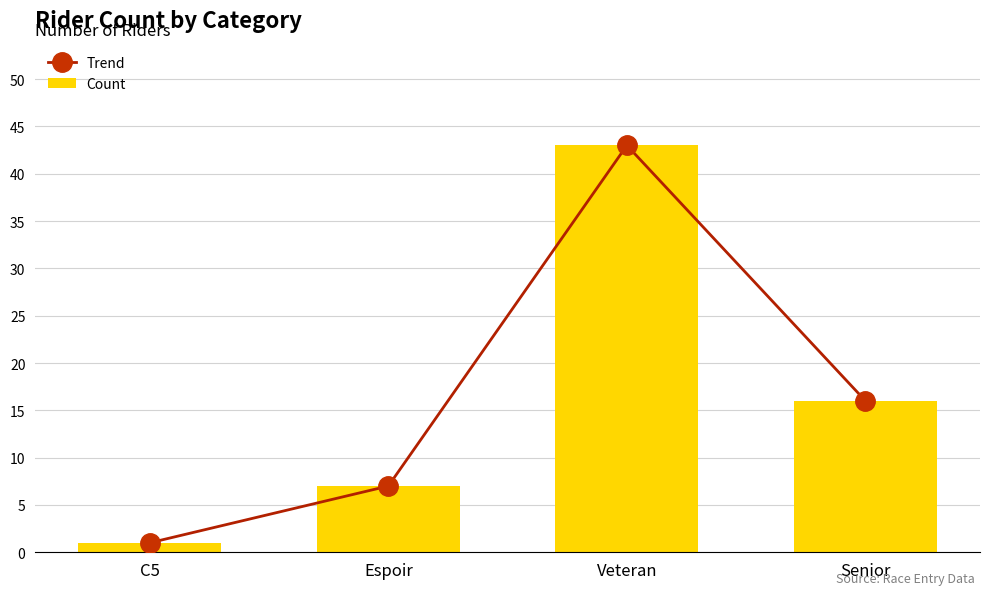

At C5, list the series in order from largest to smallest.

Trend, Count